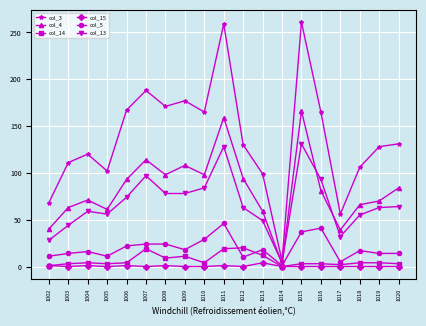

What is the difference between the second highest and second lowest values in the col_13 series?

100